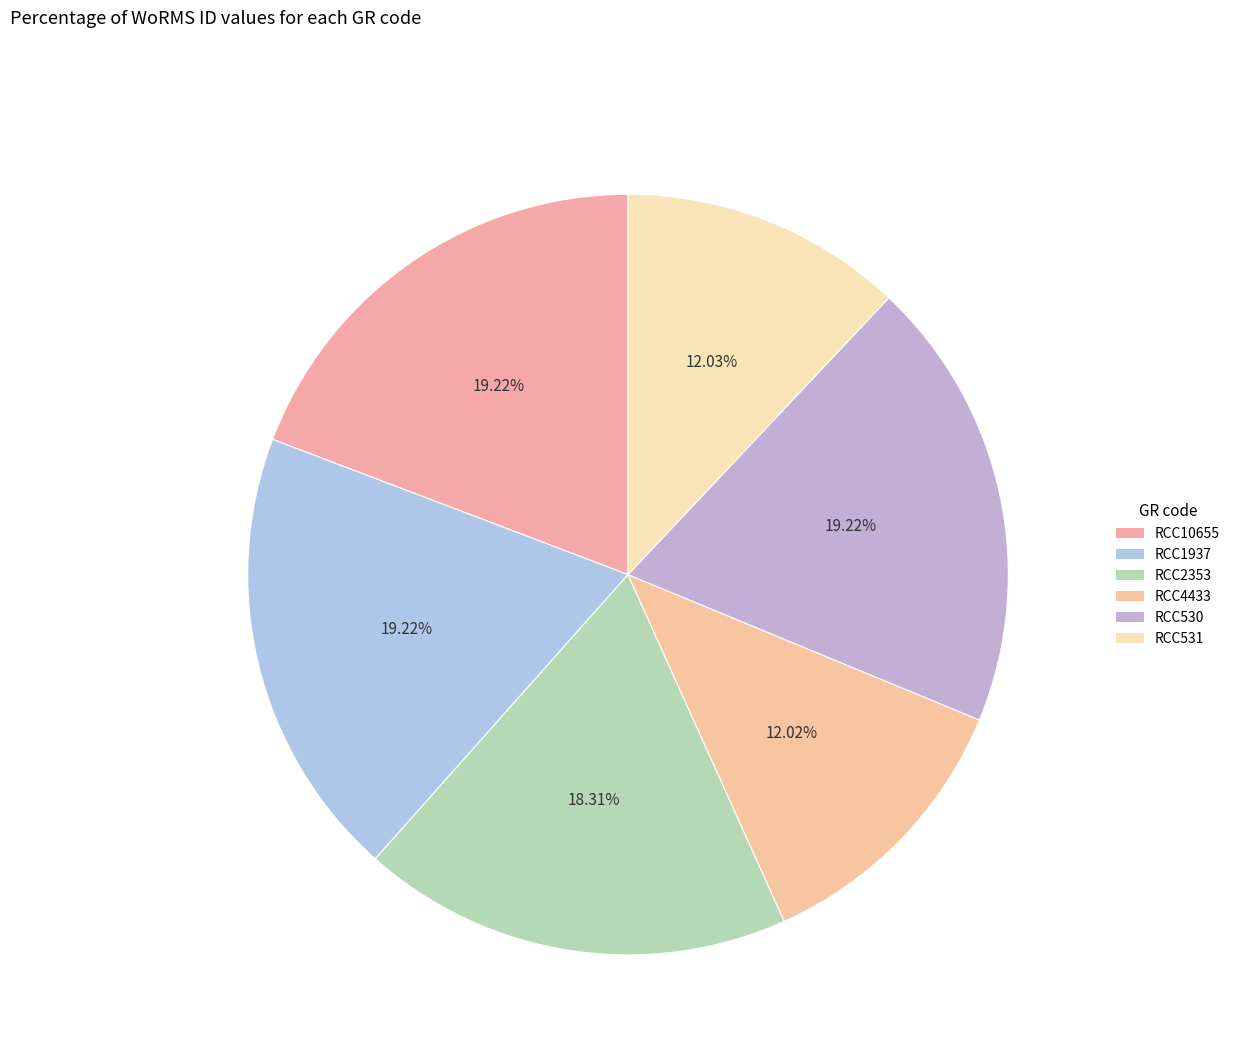

How many slices are in this pie chart?

6